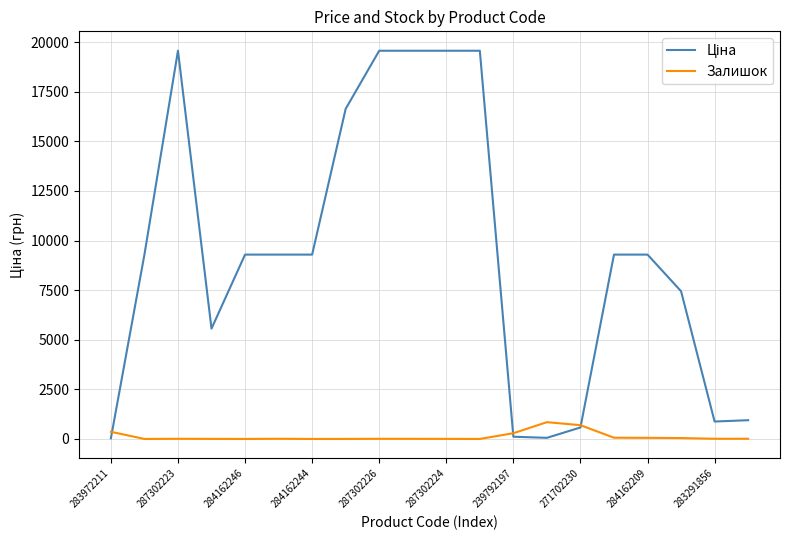

What is the maximum value shown in the chart?

19564.9